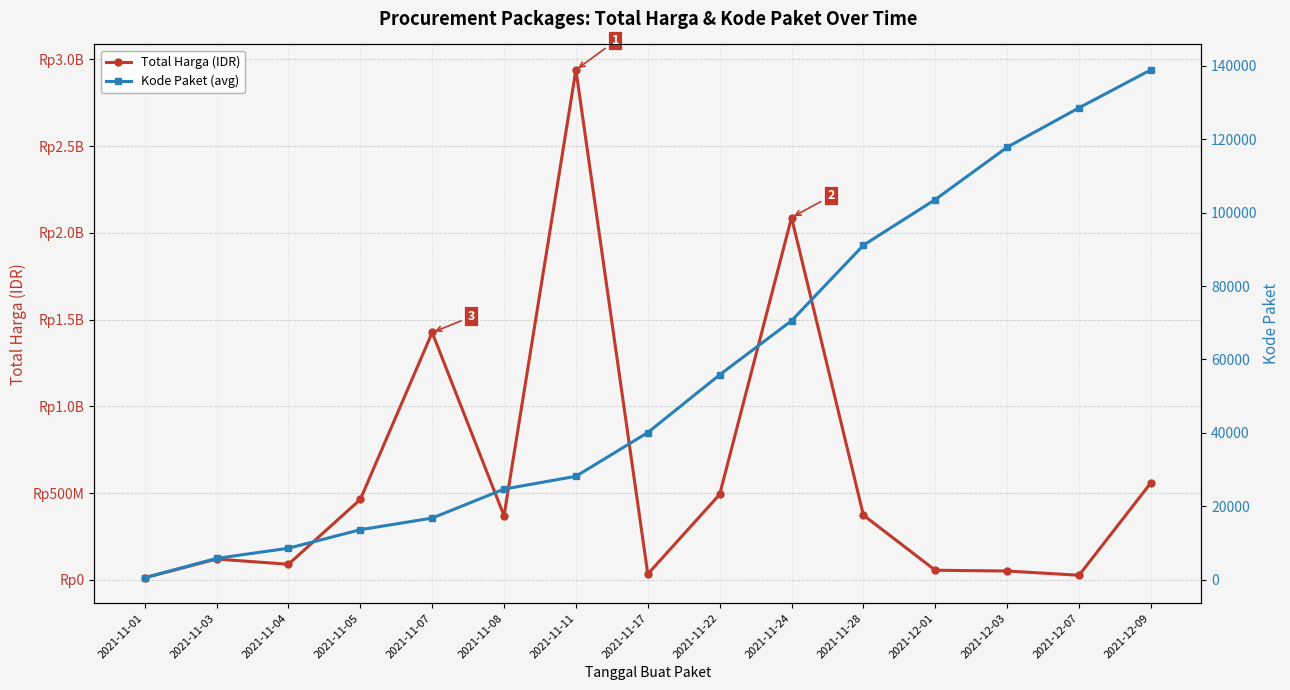

Does the chart display data point markers on the line(s)?

Yes